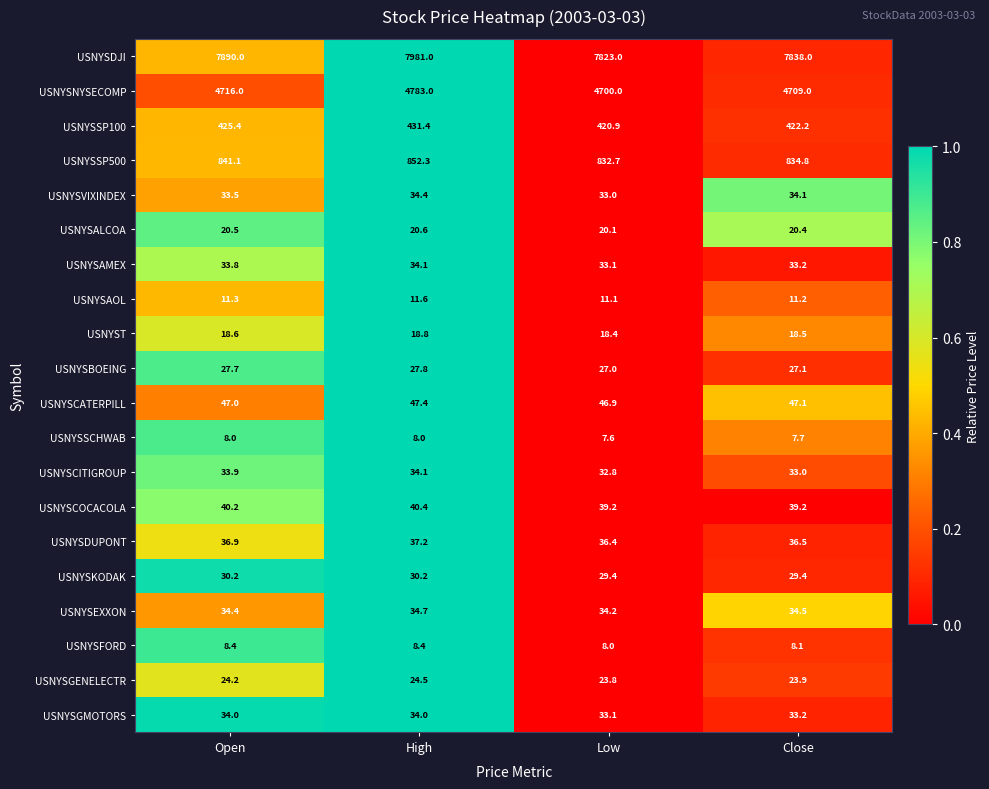

The value of USNYSDUPONT at Open is 36.9. True or false?

True